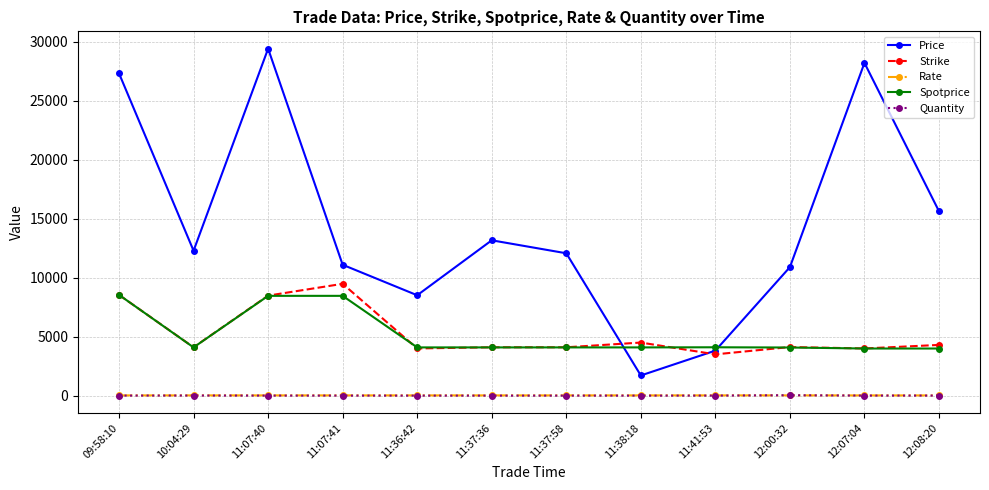

What are all the series names shown in the legend?

Price, Strike, Rate, Spotprice, Quantity